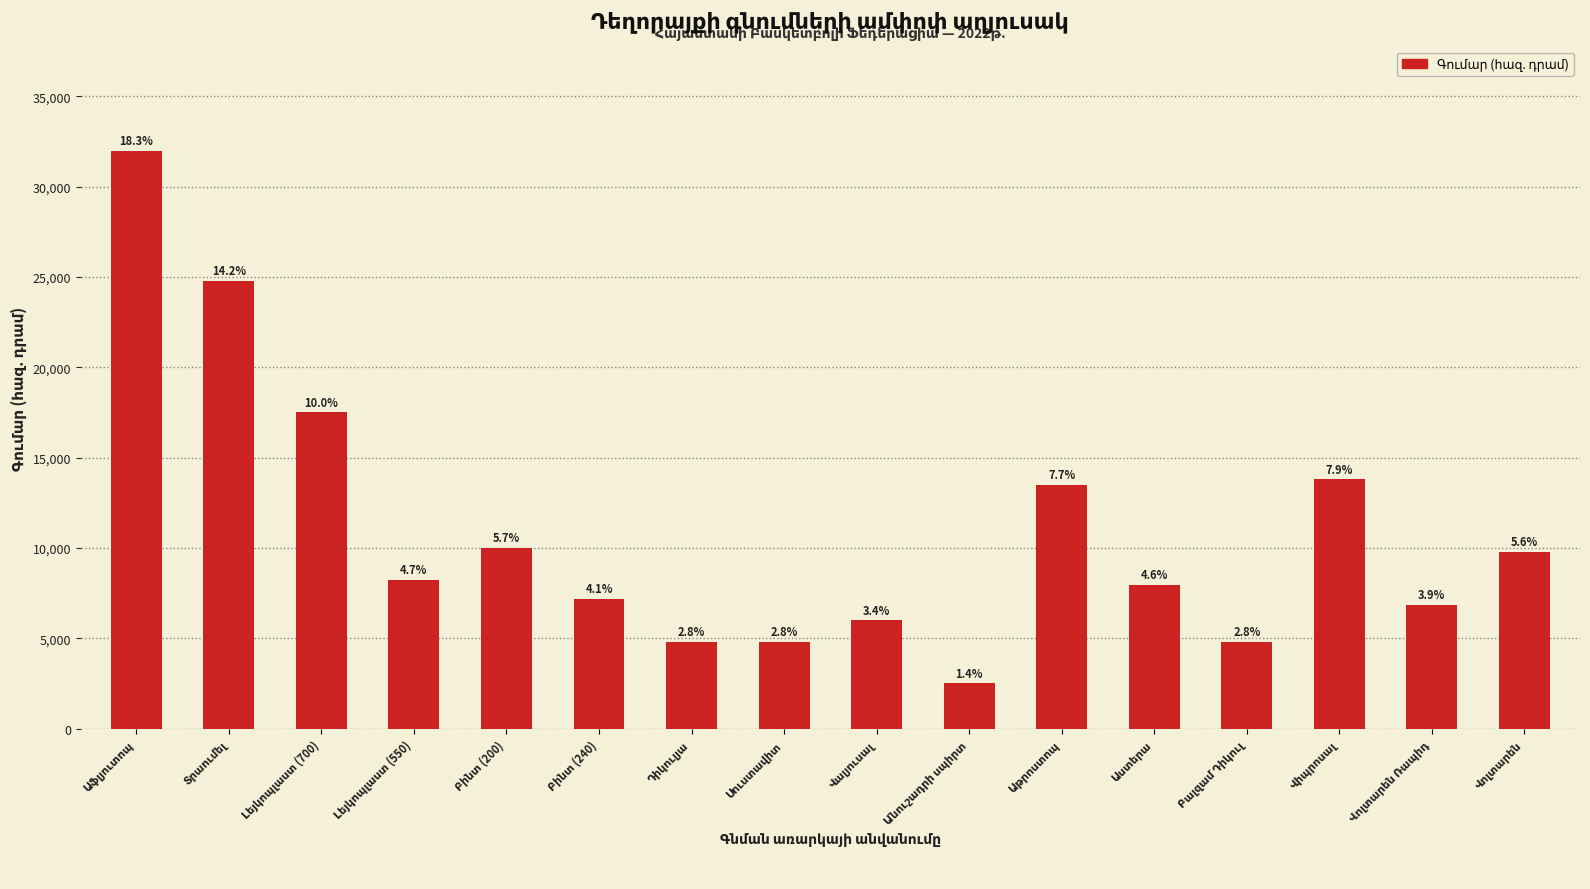

Rank the categories by value from highest to lowest.

Աֆլյուտոպ, Տրաումել, Լեյկոպլաստ (700), Վիպրոսալ, Աթրոստոպ, Բինտ (200), Վոլտարեն, Լեյկոպլաստ (550), Աստերա, Բինտ (240), Վոլտարեն Ռապիդ, Վալյուսալ, Դիկուլյա, Սուստավիտ, Բալզամ Դիկուլ, Անուշադրի սպիրտ